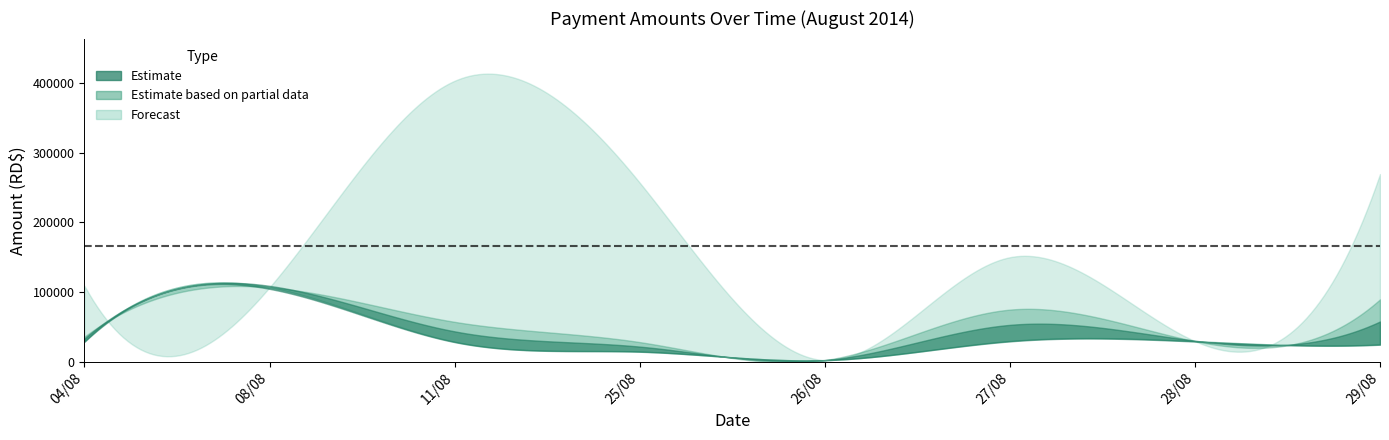

What is the label of the 1st point from the left?

04/08